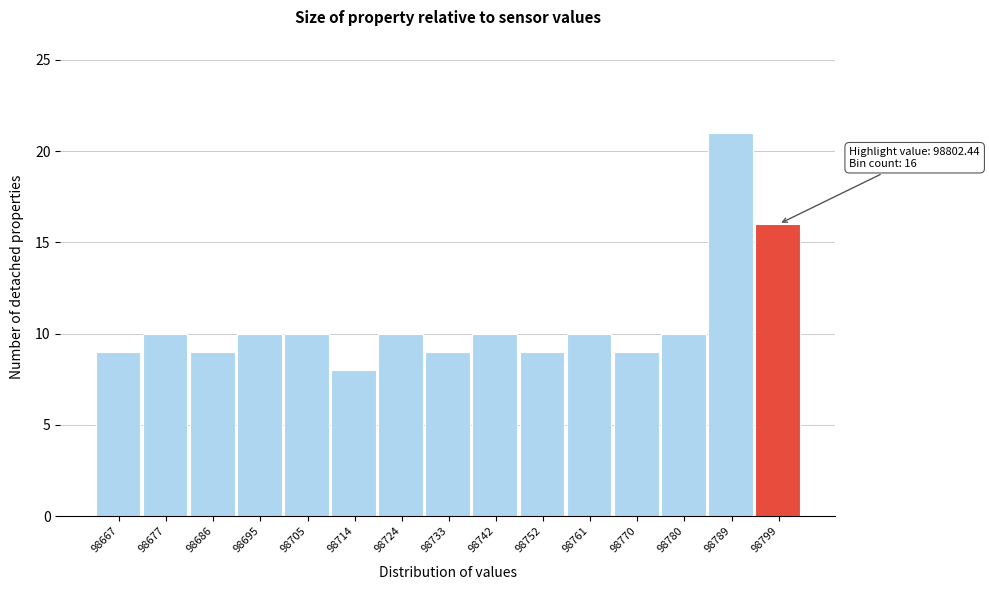

Reading left to right, extract all data points from this chart.

98667=9	98677=10	98686=9	98695=10	98705=10	98714=8	98724=10	98733=9	98742=10	98752=9	98761=10	98770=9	98780=10	98789=21	98799=16